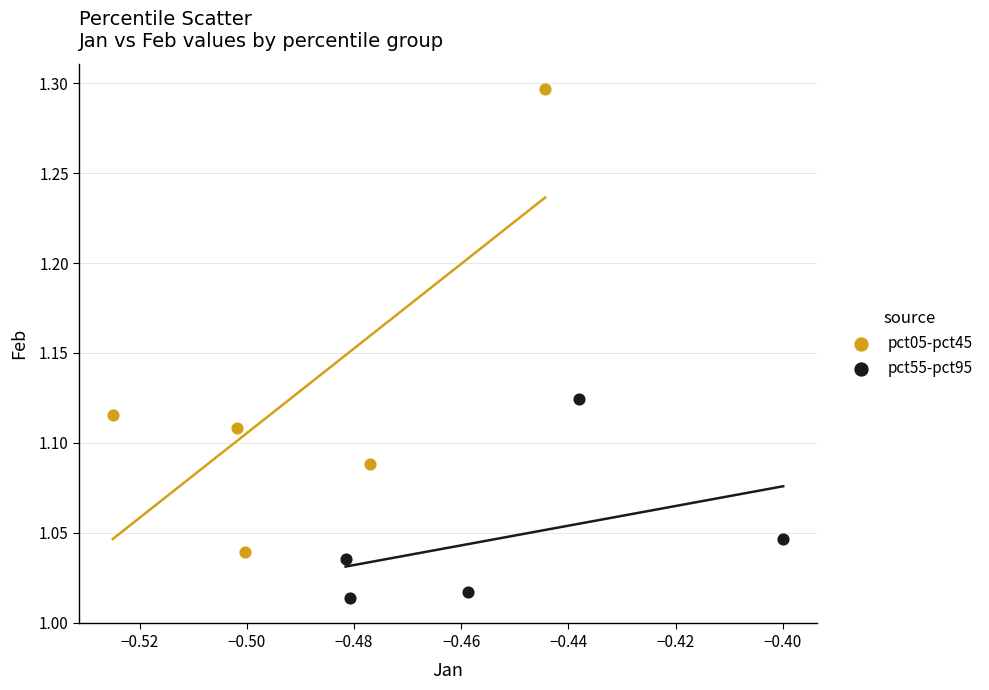

Which series has the largest Y range (max minus min)?

pct05-pct45